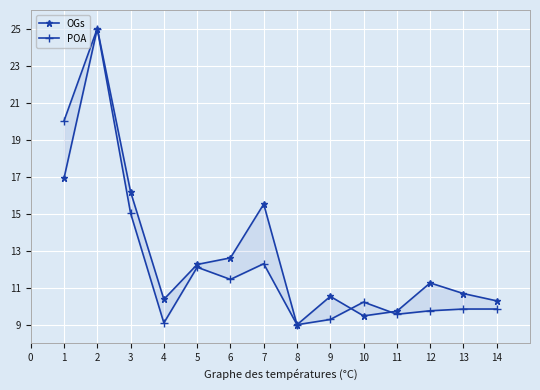

Does the chart display data point markers on the line(s)?

Yes